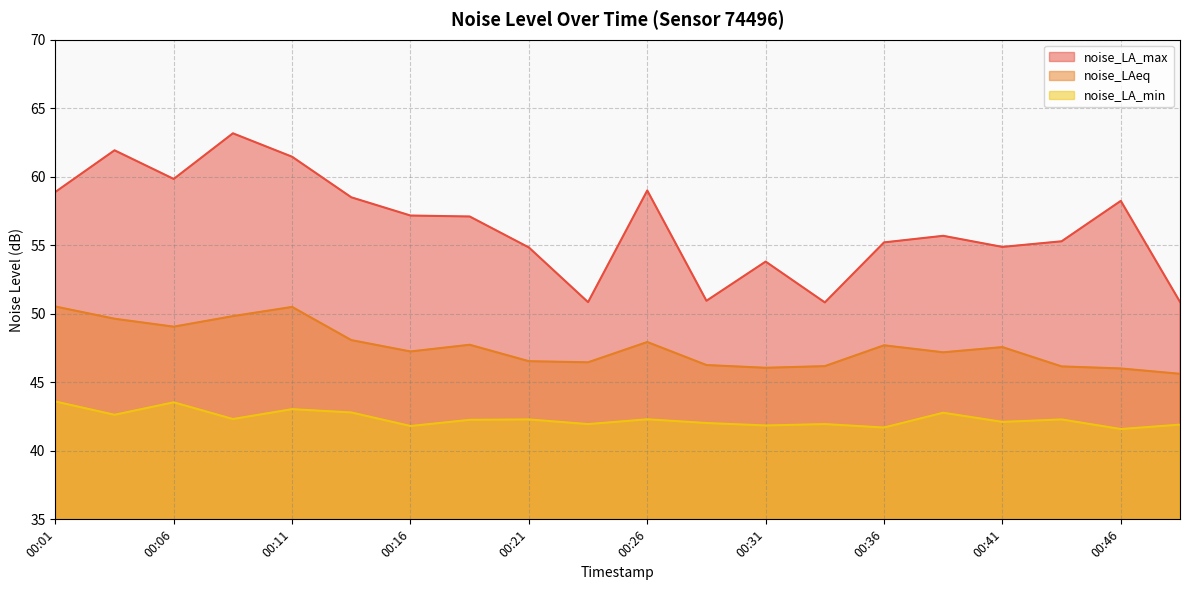

Rank the series by their average value, from highest to lowest.

noise_LA_max, noise_LAeq, noise_LA_min